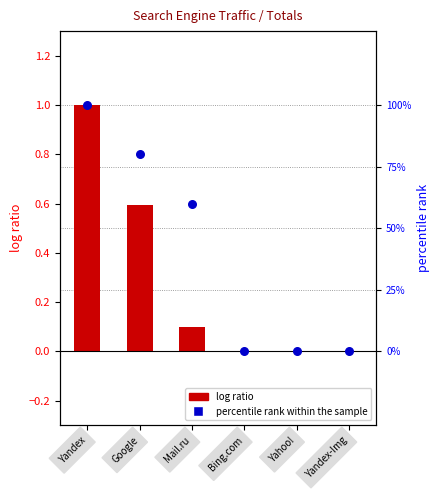

Which series contains the lowest Y value?

log ratio